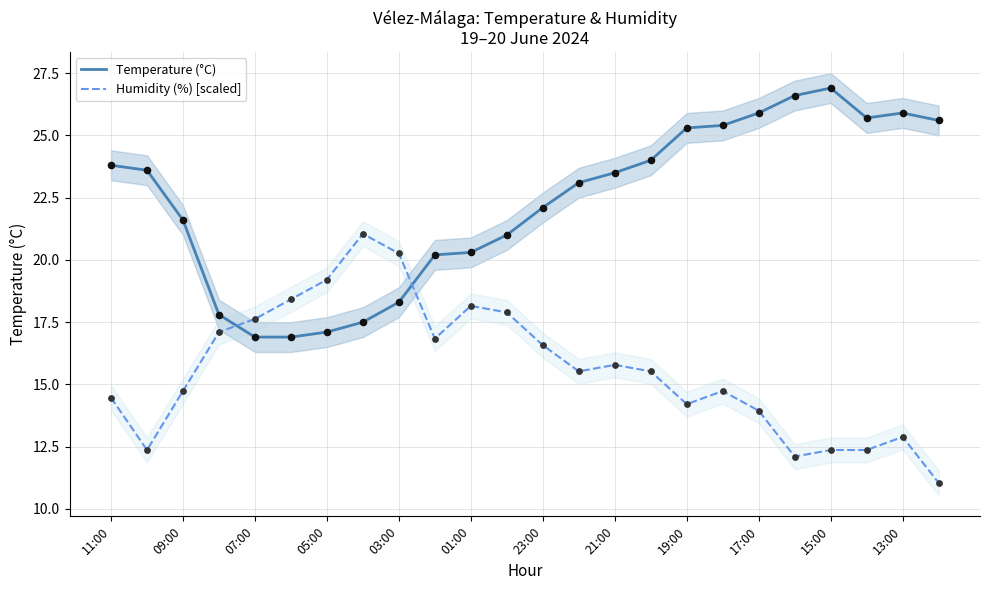

What are all the series names shown in the legend?

Temperature (°C), Humidity (%) [scaled]